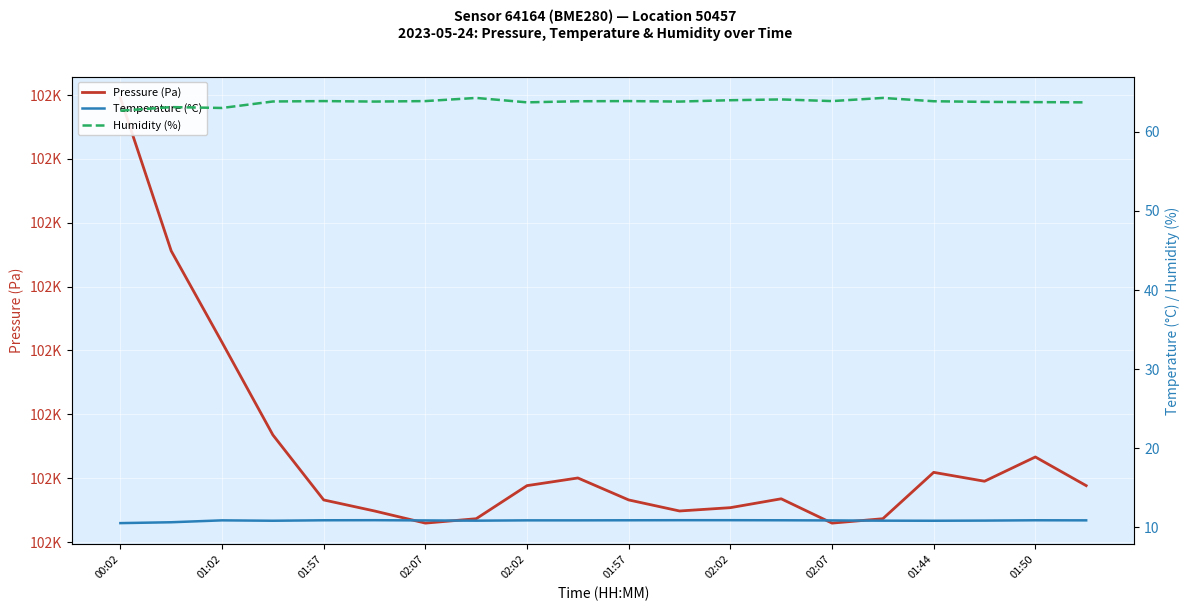

Which series has the largest total across all categories?

Pressure (Pa)